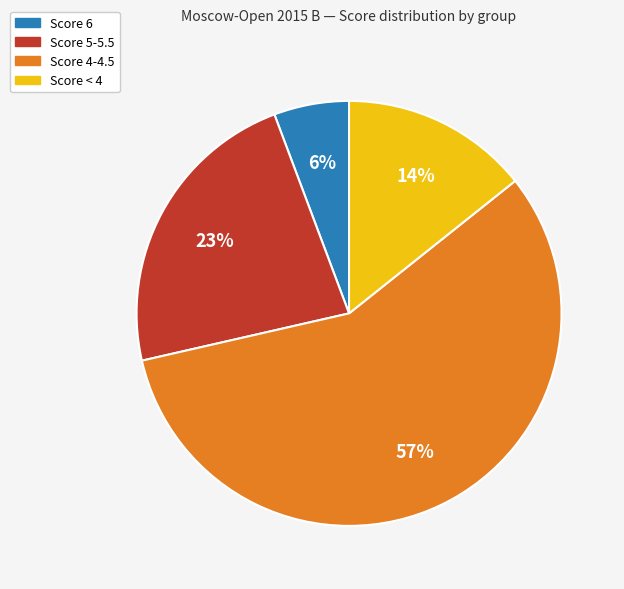

Count the number of slices in the pie.

4